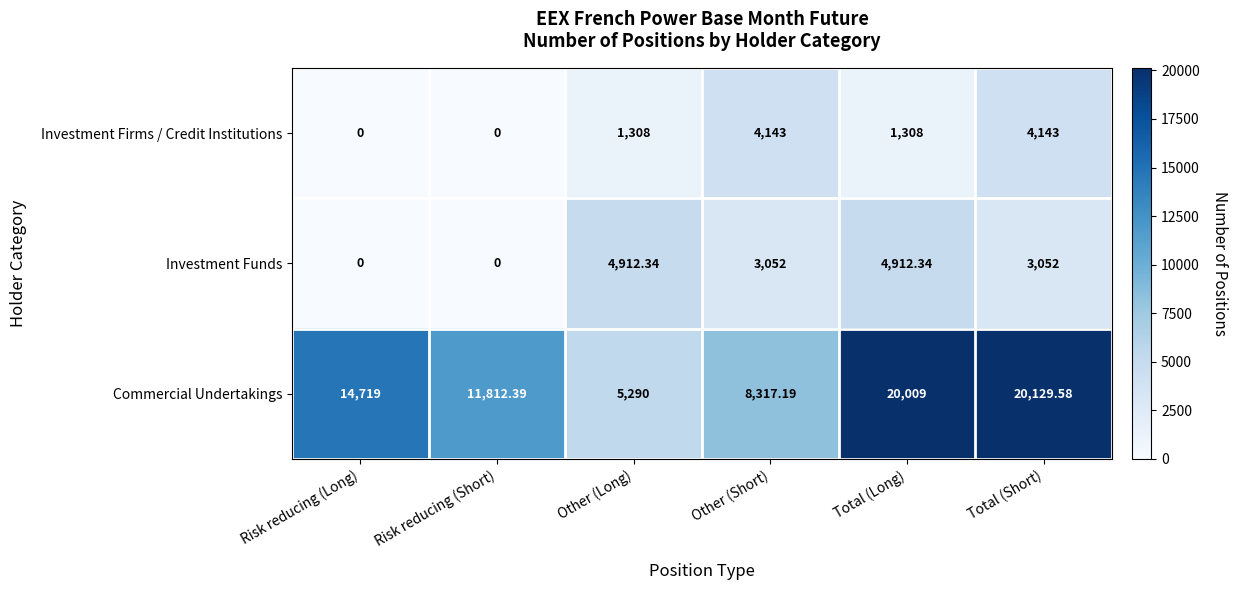

At which category is the sum across all series the highest?

Total (Short)